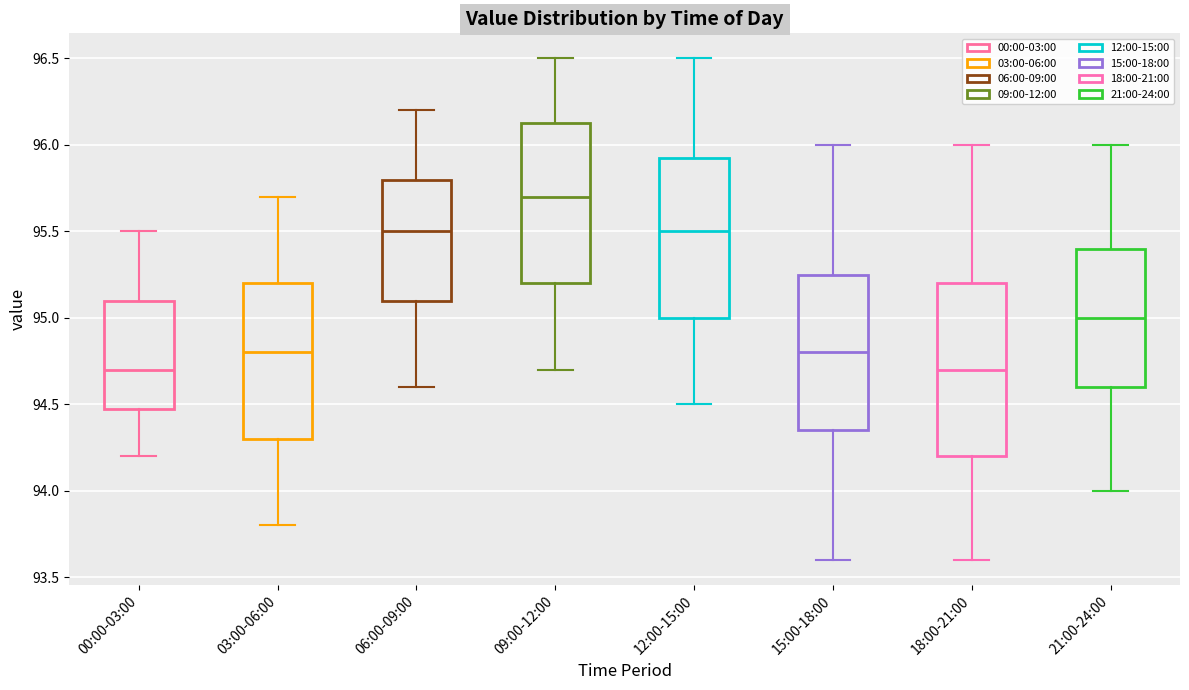

Reading left to right, read every box against the y-axis: the position of its median line, the range the box covers, and the ends of its whiskers. The values are not printed on the chart, so give them approximately, as read against the axis.

00:00-03:00: median 94.70, box 94.50 to 95.10, whiskers 94.20 to 95.50
03:00-06:00: median 94.80, box 94.30 to 95.20, whiskers 93.80 to 95.70
06:00-09:00: median 95.50, box 95.10 to 95.80, whiskers 94.60 to 96.20
09:00-12:00: median 95.70, box 95.20 to 96.15, whiskers 94.70 to 96.50
12:00-15:00: median 95.50, box 95.00 to 95.95, whiskers 94.50 to 96.50
15:00-18:00: median 94.80, box 94.35 to 95.25, whiskers 93.60 to 96.00
18:00-21:00: median 94.70, box 94.20 to 95.20, whiskers 93.60 to 96.00
21:00-24:00: median 95.00, box 94.60 to 95.40, whiskers 94.00 to 96.00